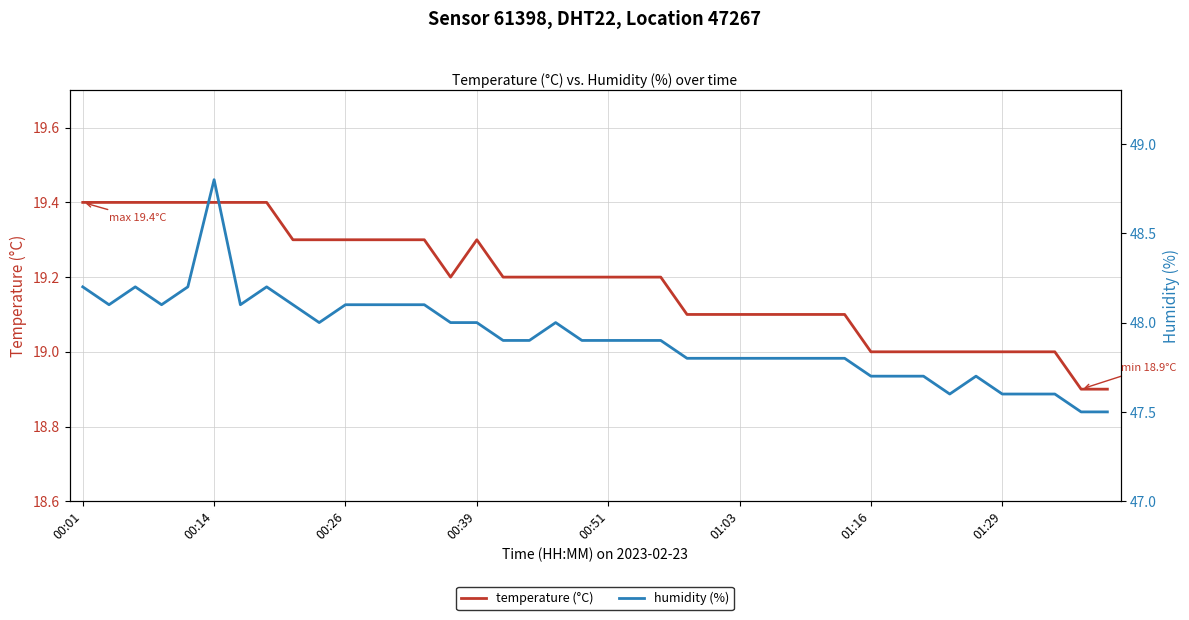

Reading left to right, transcribe all the data shown in this chart.

temperature (°C): 19.4	19.4	19.4	19.4	19.4	19.4	19.4	19.4	19.3	19.3	19.3	19.3	19.3	19.3	19.2	19.3	19.2	19.2	19.2	19.2	19.2	19.2	19.2	19.1	19.1	19.1	19.1	19.1	19.1	19.1	19.0	19.0	19.0	19.0	19.0	19.0	19.0	19.0	18.9	18.9
humidity (%): 48.2	48.1	48.2	48.1	48.2	48.8	48.1	48.2	48.1	48.0	48.1	48.1	48.1	48.1	48.0	48.0	47.9	47.9	48.0	47.9	47.9	47.9	47.9	47.8	47.8	47.8	47.8	47.8	47.8	47.8	47.7	47.7	47.7	47.6	47.7	47.6	47.6	47.6	47.5	47.5